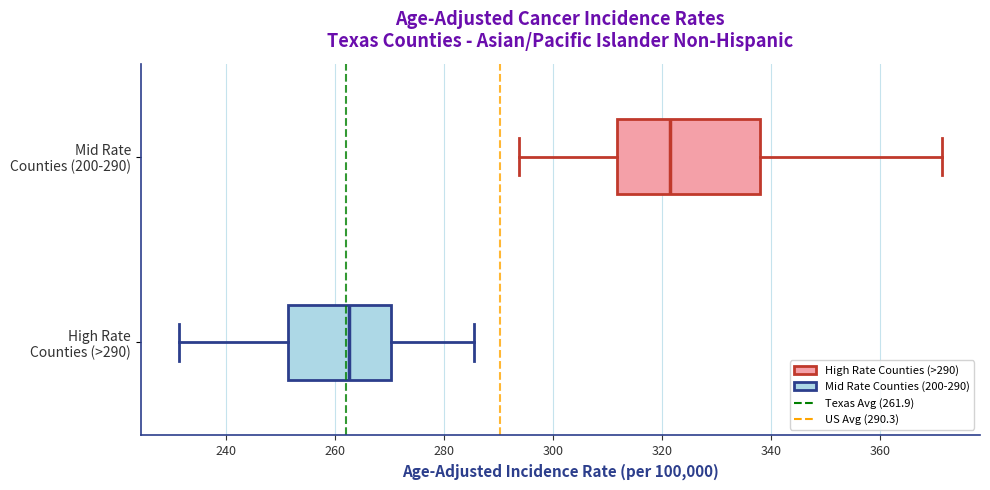

Where is the right edge of the box for High Rate Counties (>290) on the x-axis? The values are not printed on the chart, so give them approximately, as read against the axis.

270